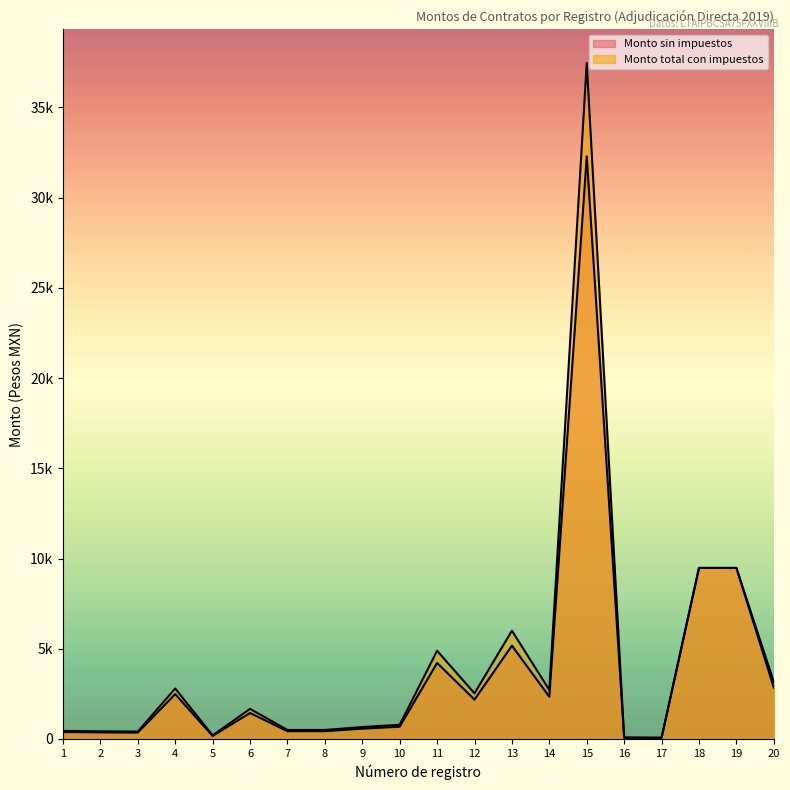

Rank the series by their average value, from lowest to highest.

Monto sin impuestos, Monto total con impuestos